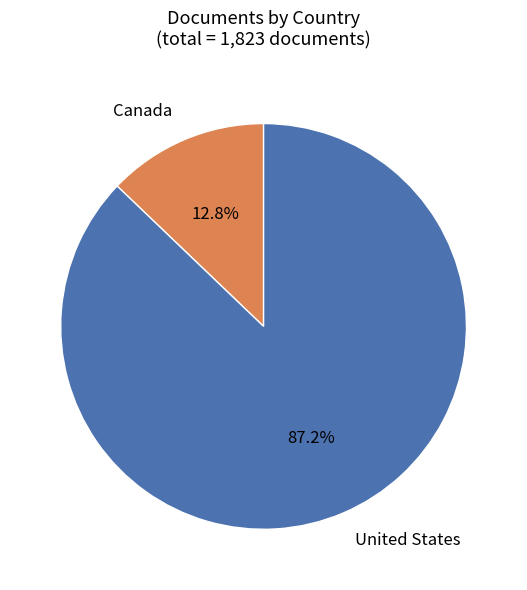

Combined, do United States and Canada account for over 50%?

Yes